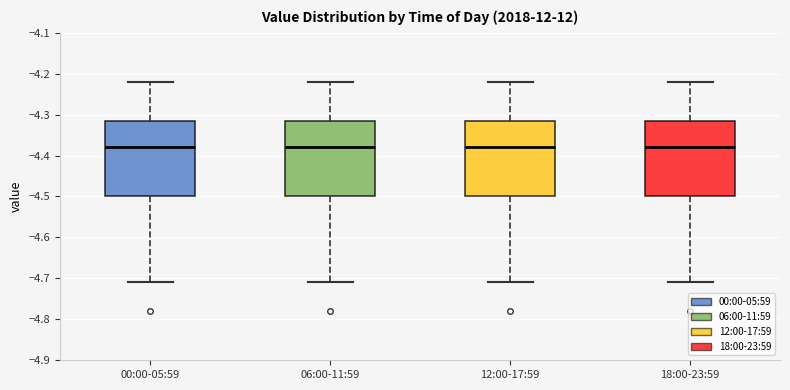

Reading left to right, read every box against the y-axis: the position of its median line, the range the box covers, and the ends of its whiskers. The values are not printed on the chart, so give them approximately, as read against the axis.

00:00-05:59: median -4.38, box -4.50 to -4.31, whiskers -4.71 to -4.22
06:00-11:59: median -4.38, box -4.50 to -4.31, whiskers -4.71 to -4.22
12:00-17:59: median -4.38, box -4.50 to -4.31, whiskers -4.71 to -4.22
18:00-23:59: median -4.38, box -4.50 to -4.31, whiskers -4.71 to -4.22